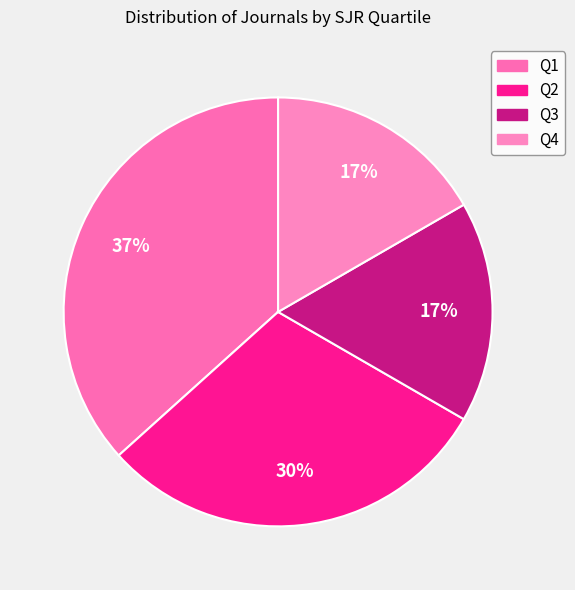

Which category has the biggest portion of the pie?

Q1